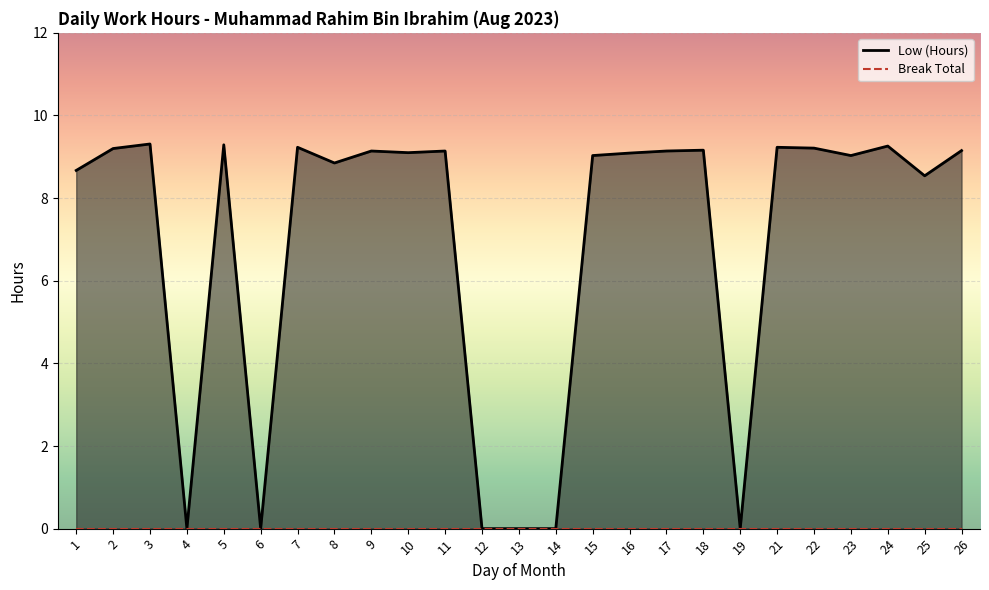

True or false: Low (Hours) and Break Total intersect in this chart.

False